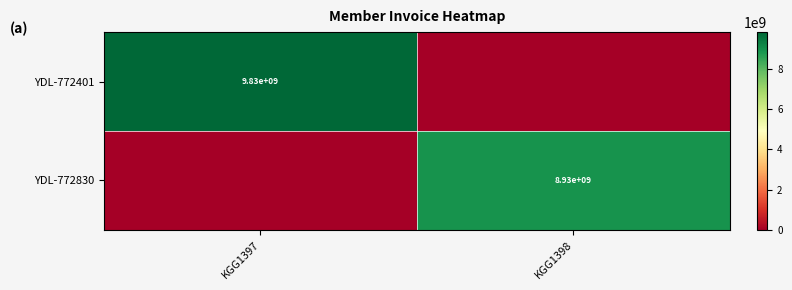

The value of YDL-772830 at KGG1398 is 8930000000. True or false?

True